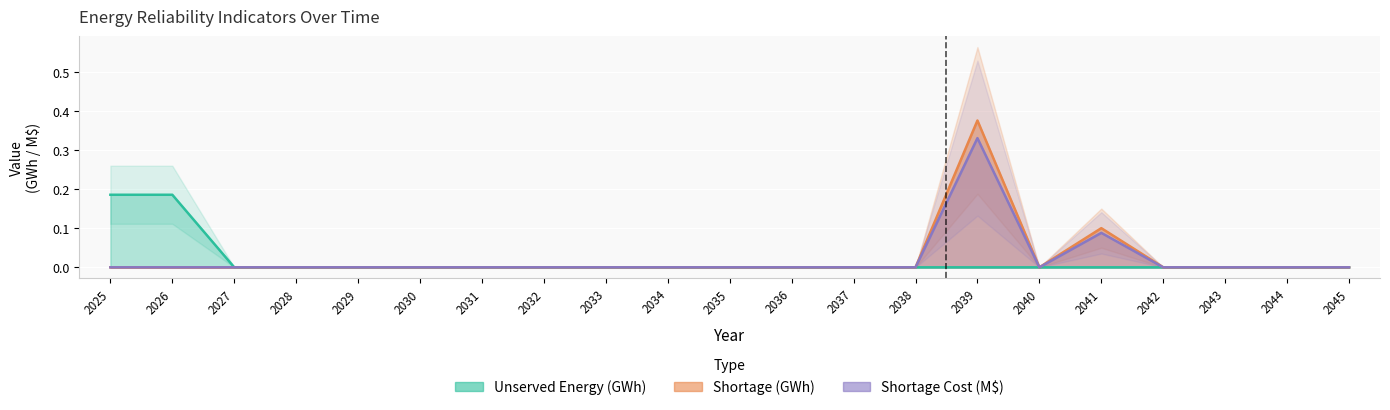

What are all the series names shown in the legend?

Unserved Energy (GWh), Shortage (GWh), Shortage Cost ($000)